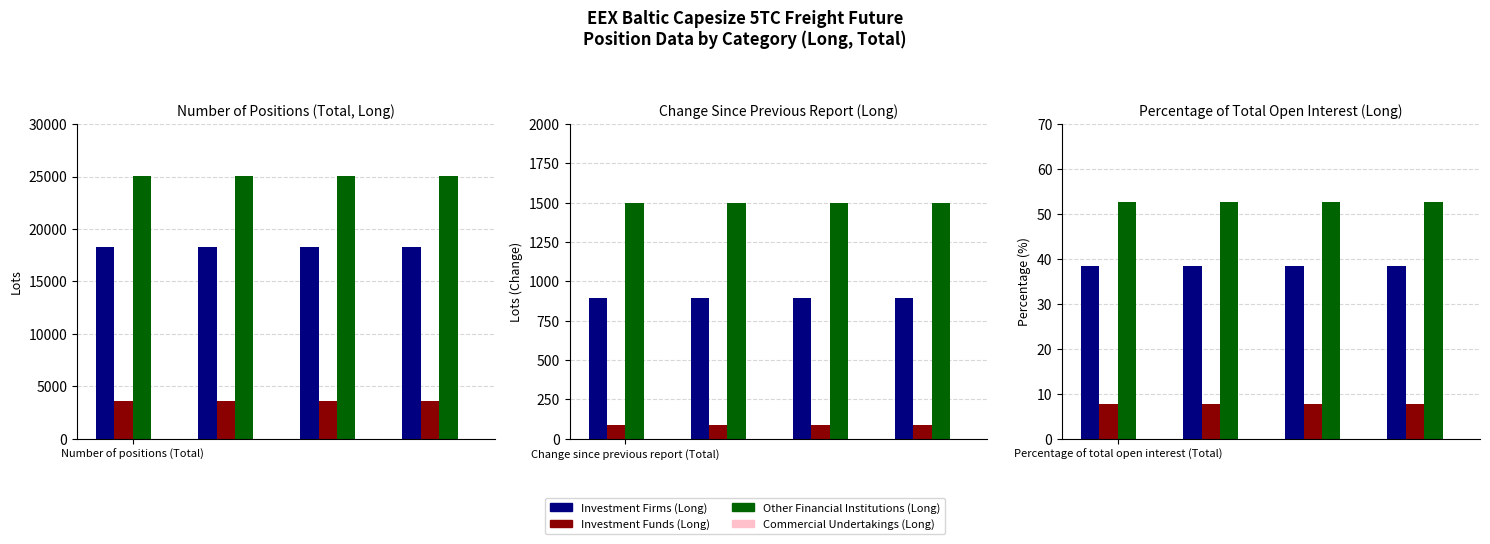

True or false: Other Financial Institutions (Long) has a value of 29.8 at 3.

False